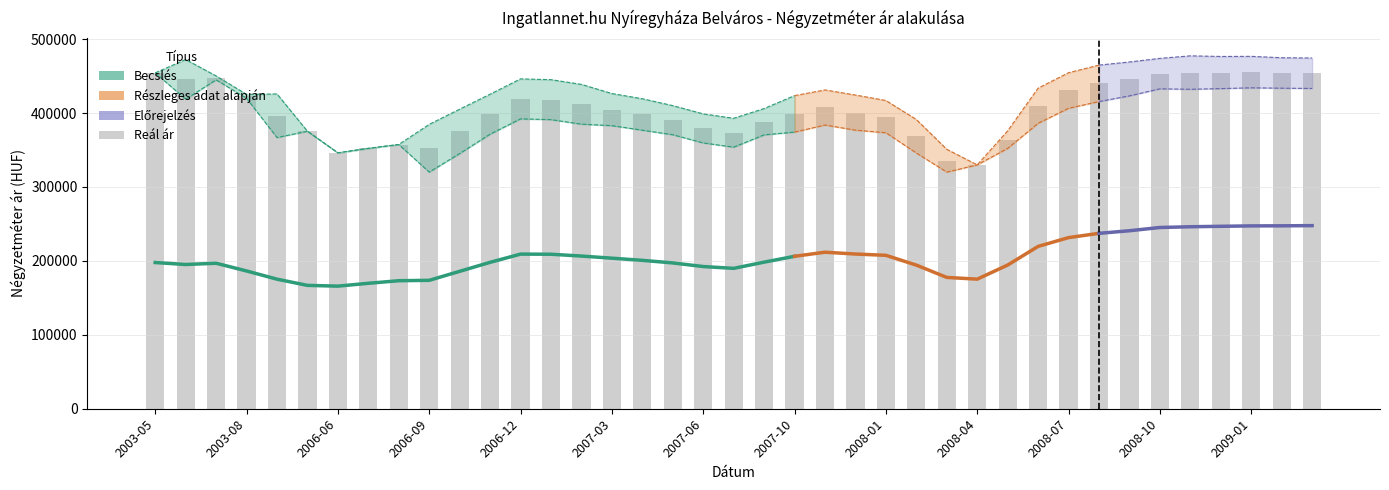

Where does the Szórás felső határ series first go above 425563?

2003-05